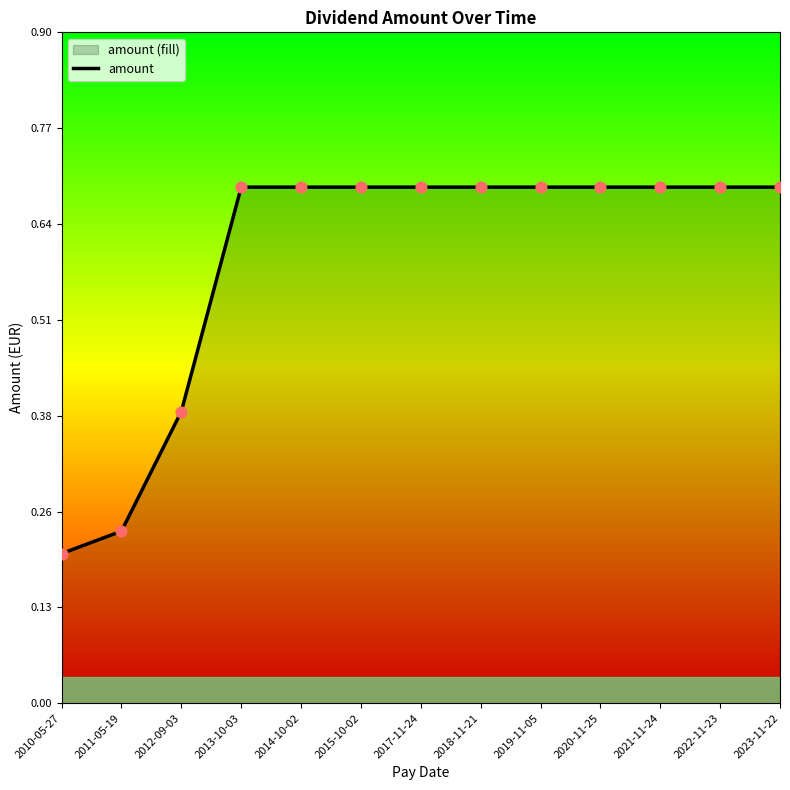

Between 2018-11-21 and 2021-11-24, which is larger?

2018-11-21